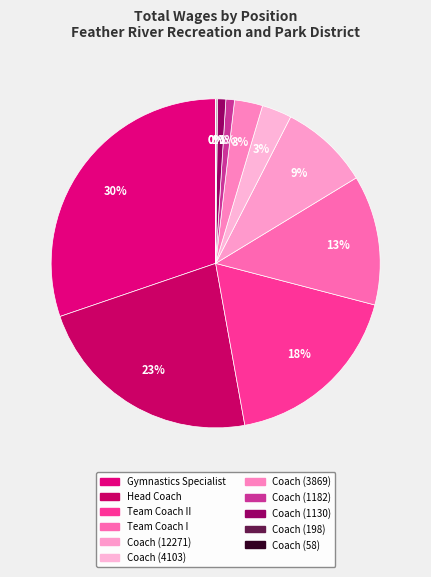

What percentage is NOT represented by Coach (12271)?

91.2%